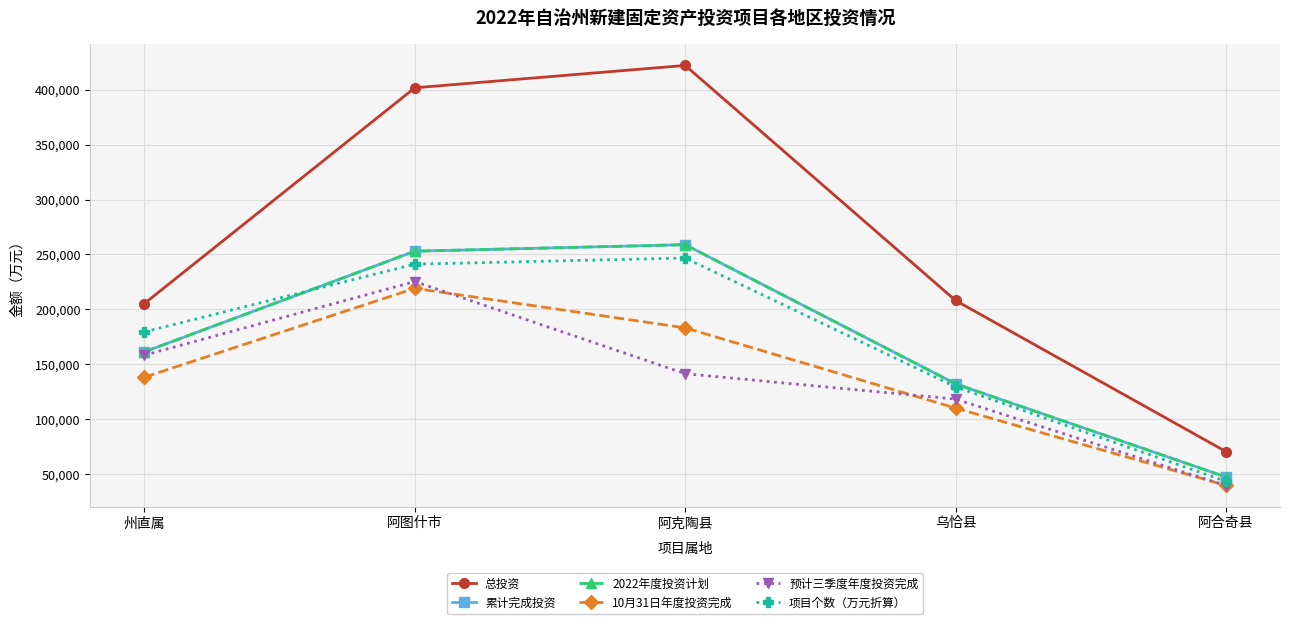

Does the chart have visible grid lines?

Yes